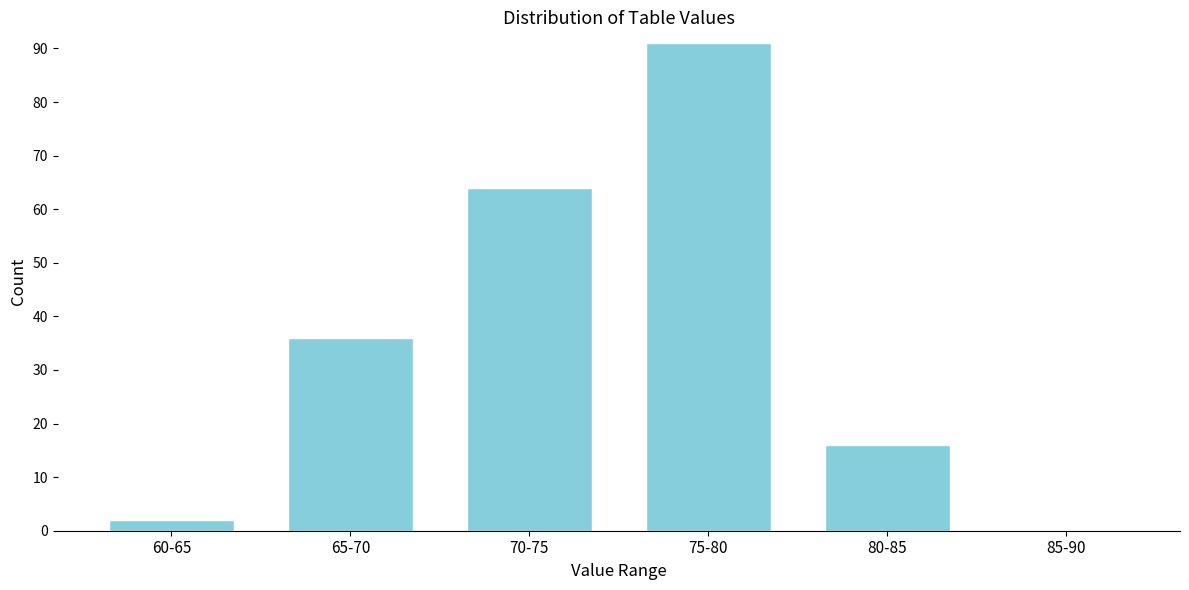

Reading left to right, list all the values displayed in this chart.

60-65=2	65-70=36	70-75=64	75-80=91	80-85=16	85-90=0